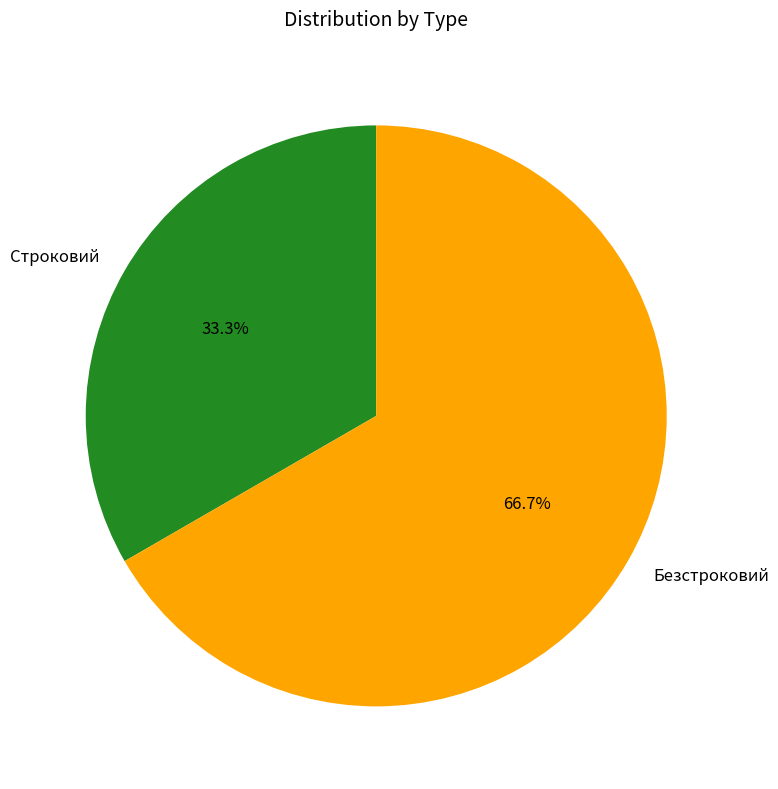

What is the ratio of the value at Строковий to the value at Безстроковий?

0.5